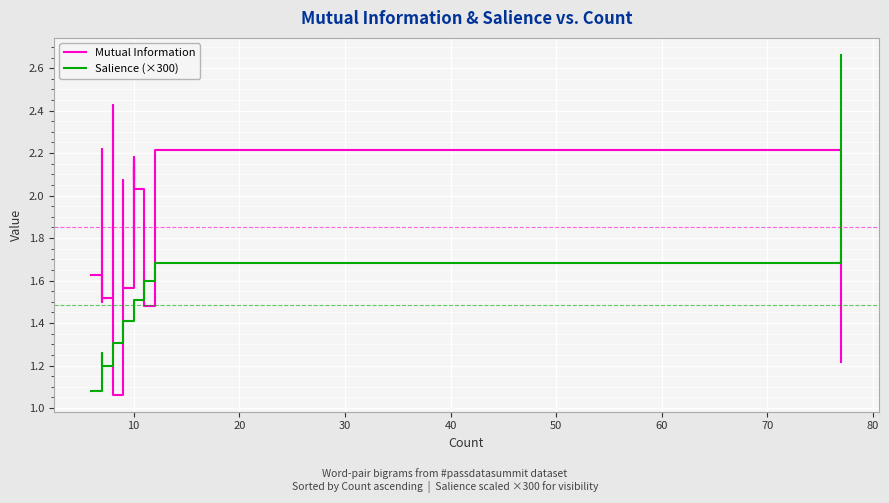

Which series has the largest range (max minus min)?

Salience (×300)